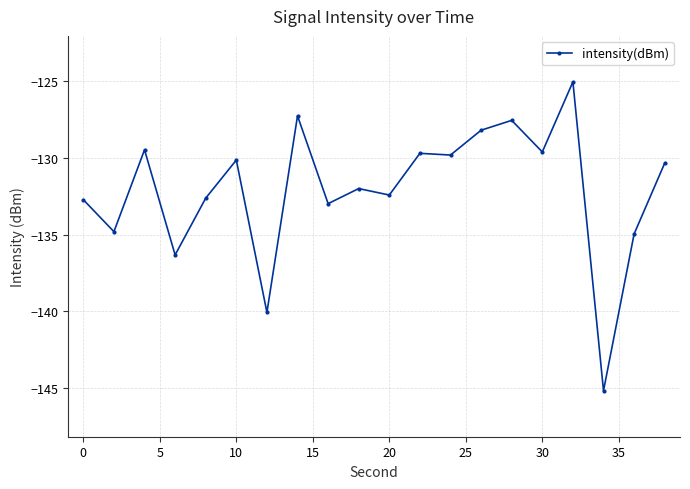

What is the smallest value displayed?

-145.2